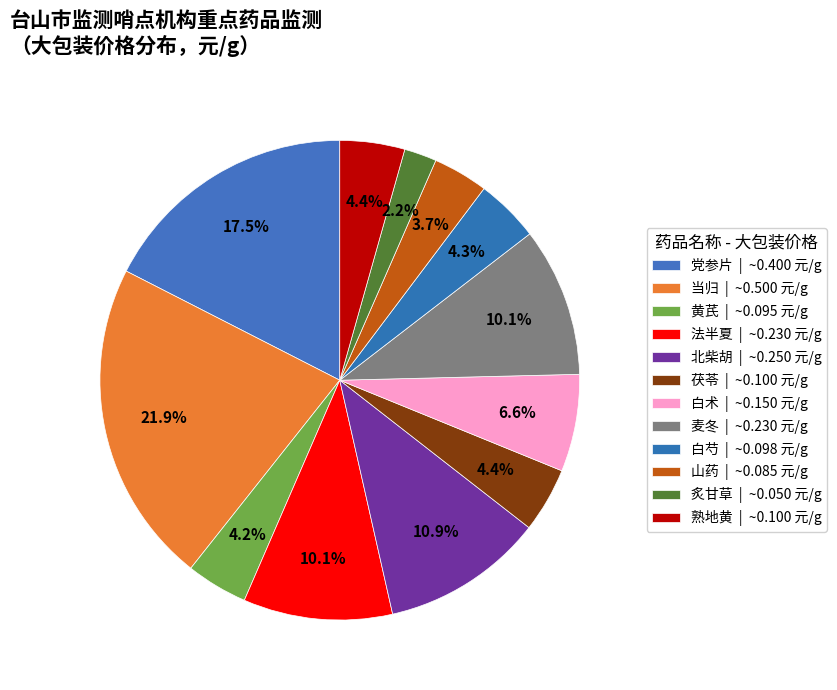

To the nearest percent, what portion does 当归 represent?

22%